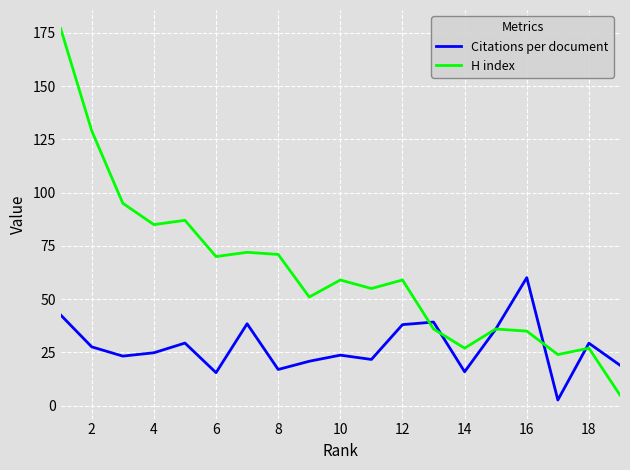

Is this an area chart (filled region under the line)?

No